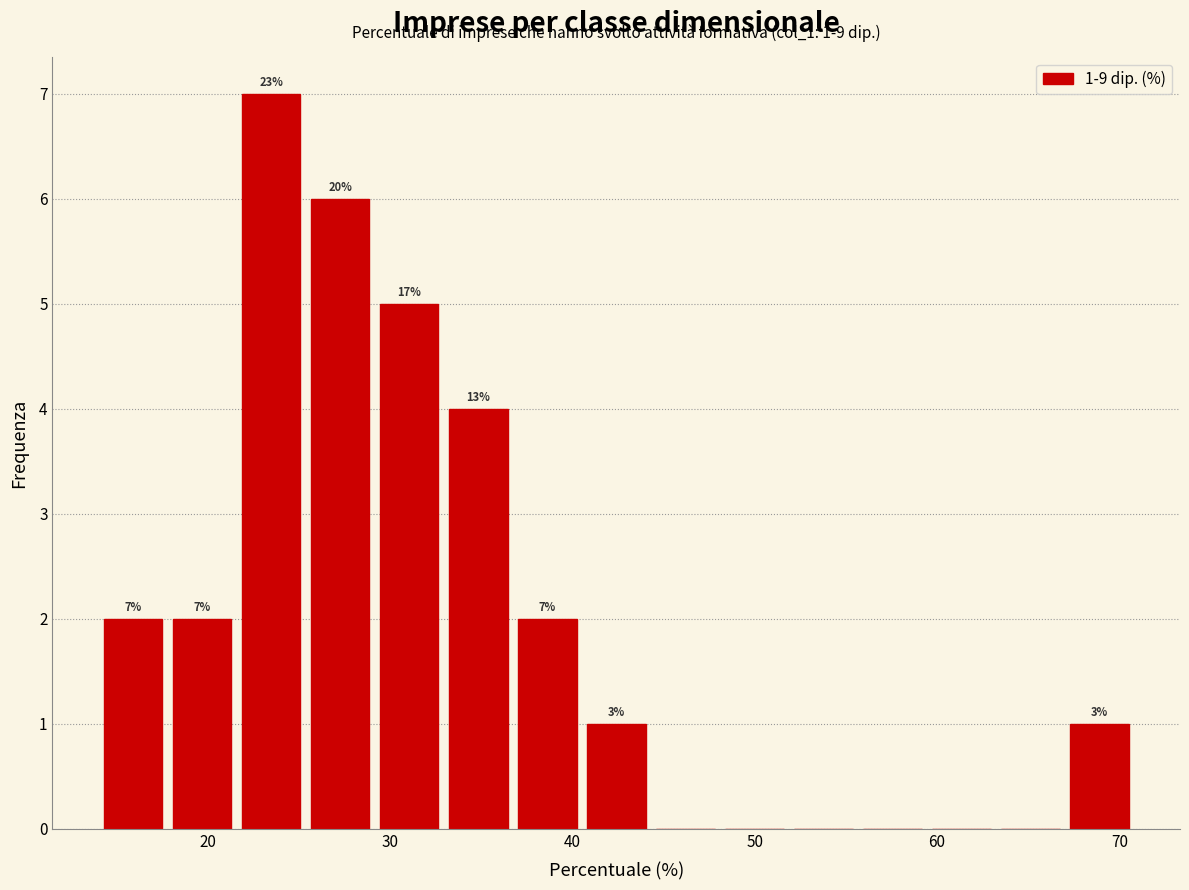

Around what value on the x-axis is the tallest bar? Give the approximate position of its centre, as read against the axis.

23